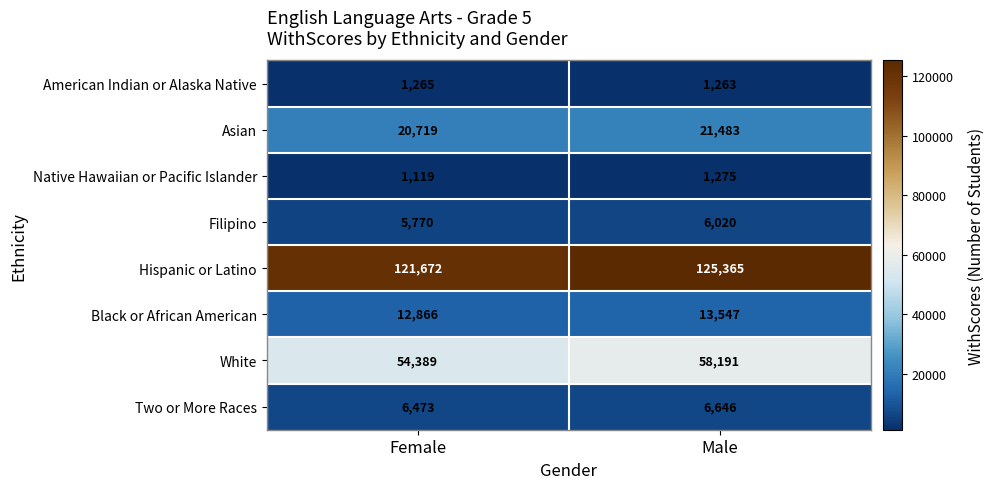

At Male, list the series in order from largest to smallest.

Hispanic or Latino, White, Asian, Black or African American, Two or More Races, Filipino, Native Hawaiian or Pacific Islander, American Indian or Alaska Native